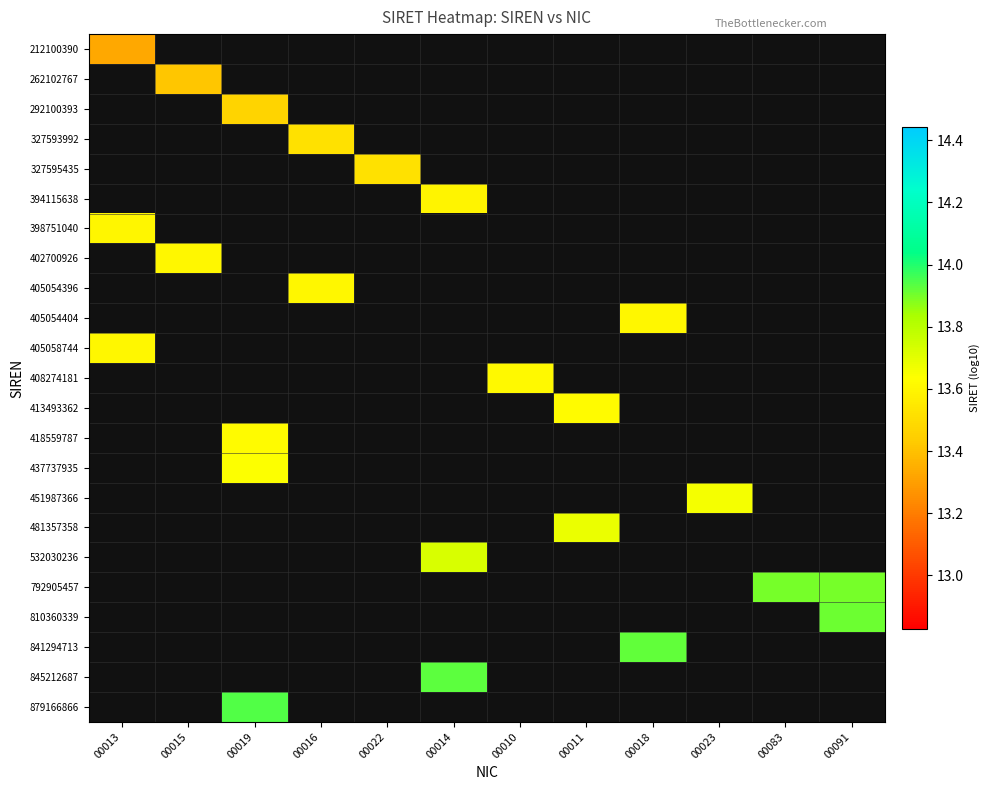

Is the value of 413493362 at 00023 greater than the value of 327595435 at 00014?

No